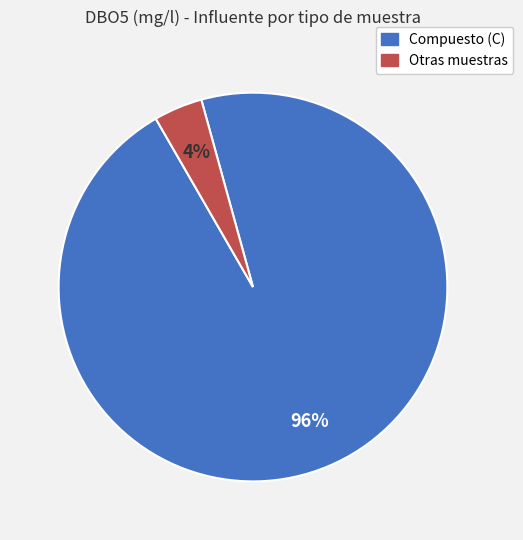

To the nearest percent, what is the average slice percentage?

50%